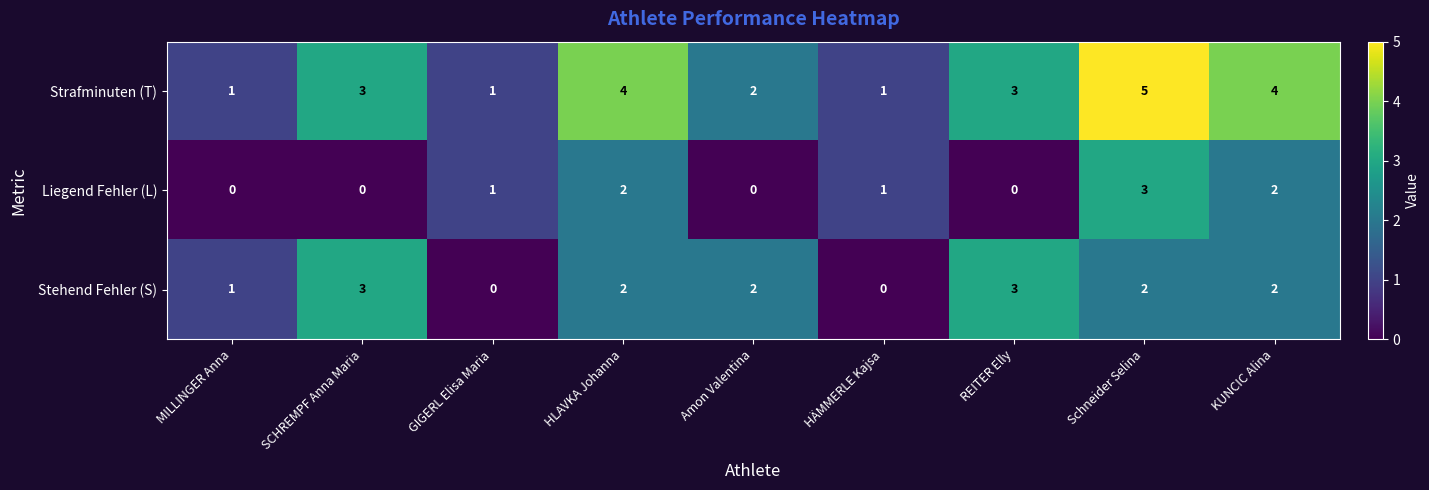

What is the sum of the Strafminuten (T) values at REITER Elly and Schneider Selina?

8